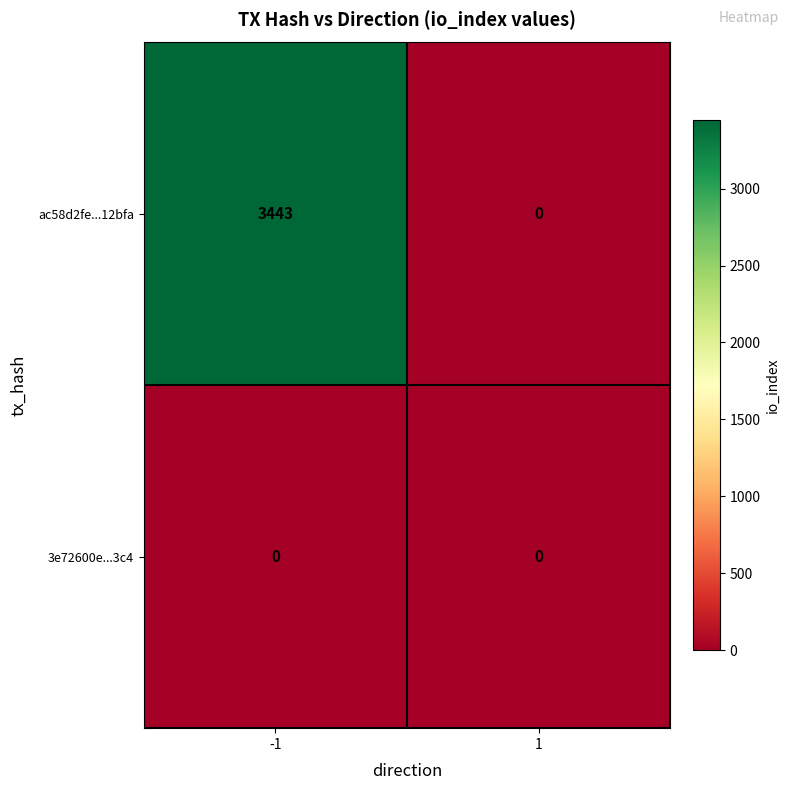

Between -1 and 1, which series saw the biggest shift?

ac58d2fe...12bfa